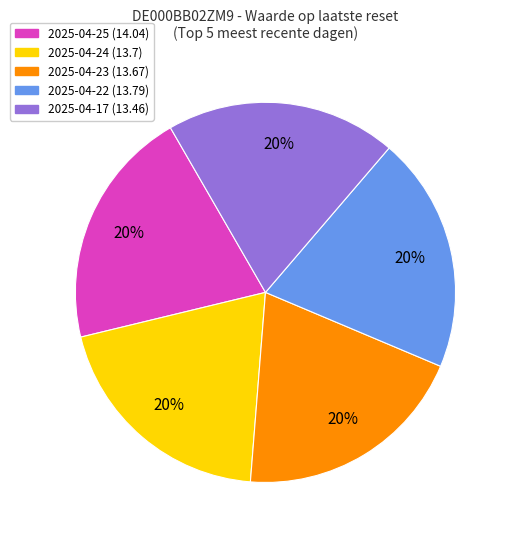

Is there any slice that represents more than half of the pie?

No